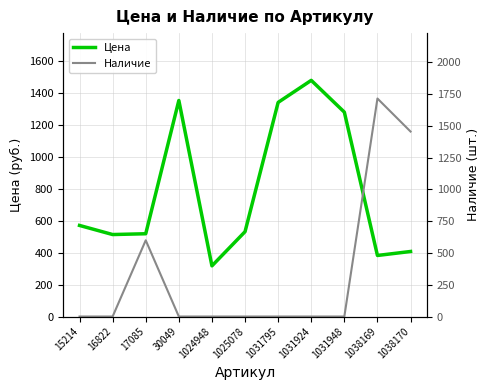

Reading left to right, what are all the values shown in this chart?

Цена: 570	513	518	1352	317	531	1340	1478	1279	382	407
Наличие: 0	0	600	0	0	0	0	0	0	1716	1456